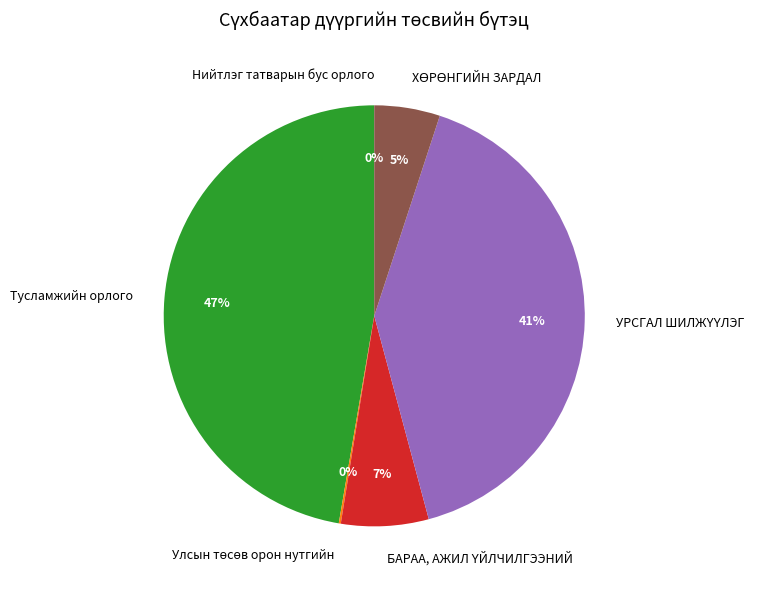

To the nearest percent, what is the average slice percentage?

17%